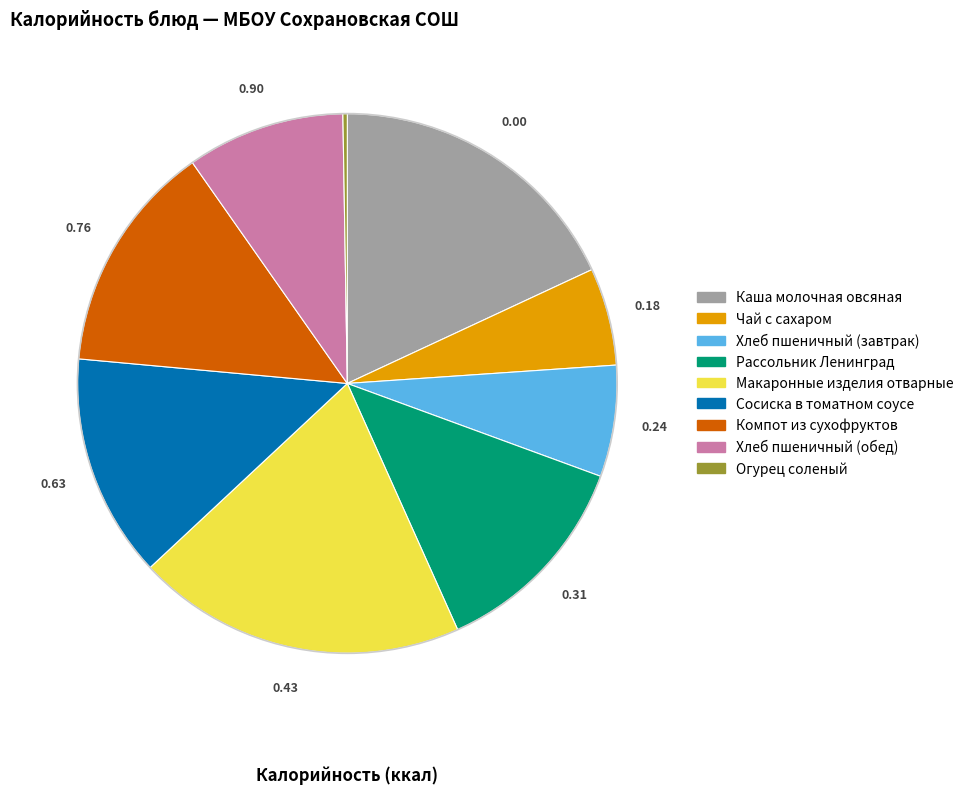

What is the ratio of the value at Хлеб пшеничный (обед) to the value at Сосиска в томатном соусе?

0.7